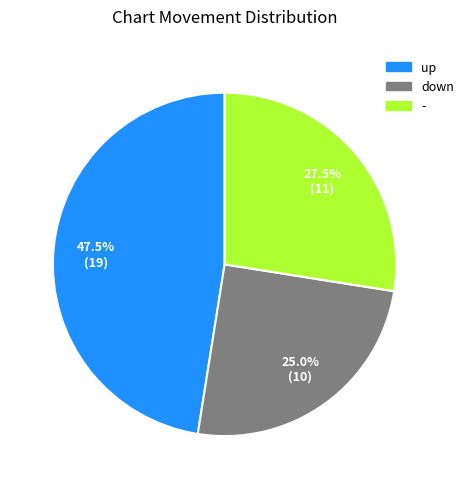

What percentage is NOT represented by up?

52.5%